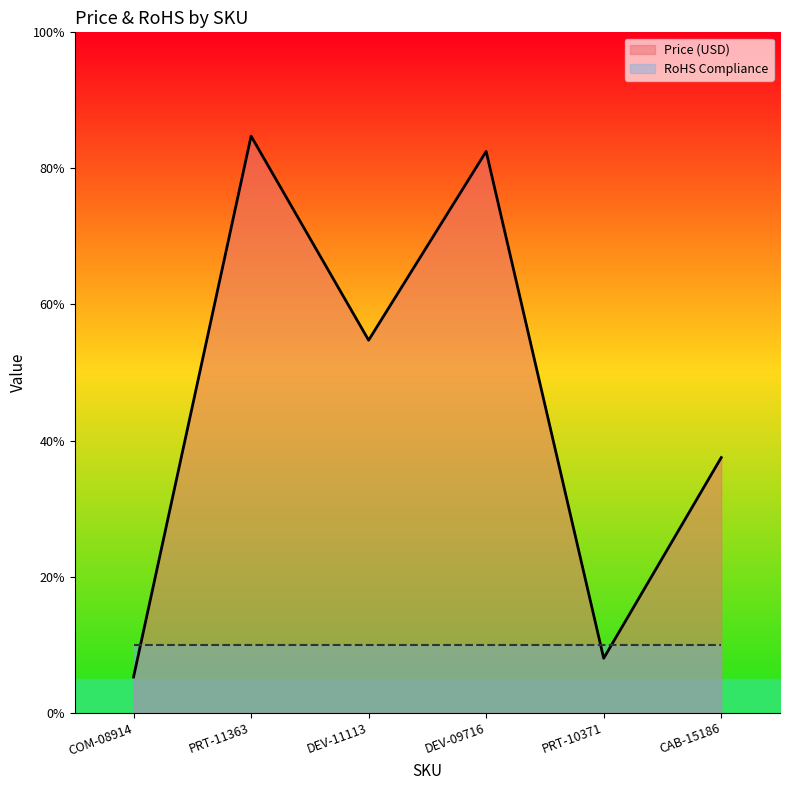

Reading left to right, list all the values displayed in this chart.

COM-08914=1.1	PRT-11363=16.9	DEV-11113=10.9	DEV-09716=16.5	PRT-10371=1.6	CAB-15186=7.5